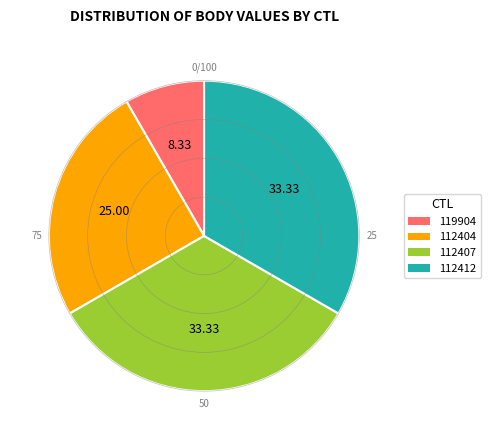

How many slices are in this pie chart?

4